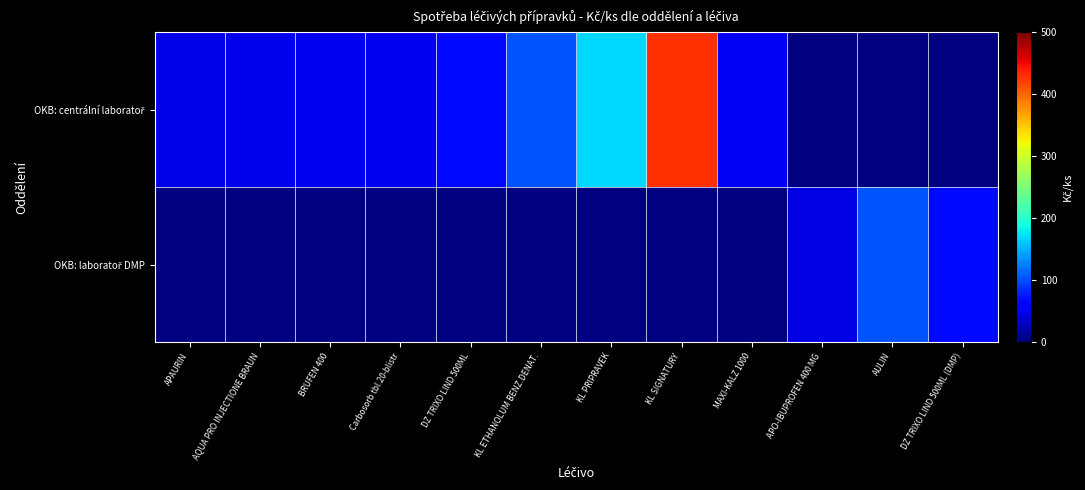

Where is OKB: centrální laboratoř nearest to the value 237?

KL PRIPRAVEK